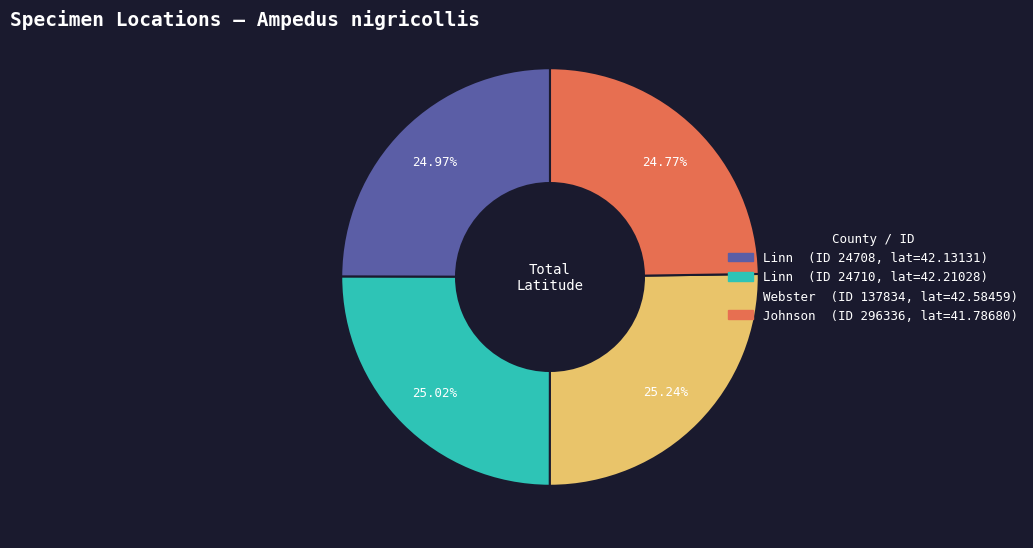

Does any single category account for the majority?

No